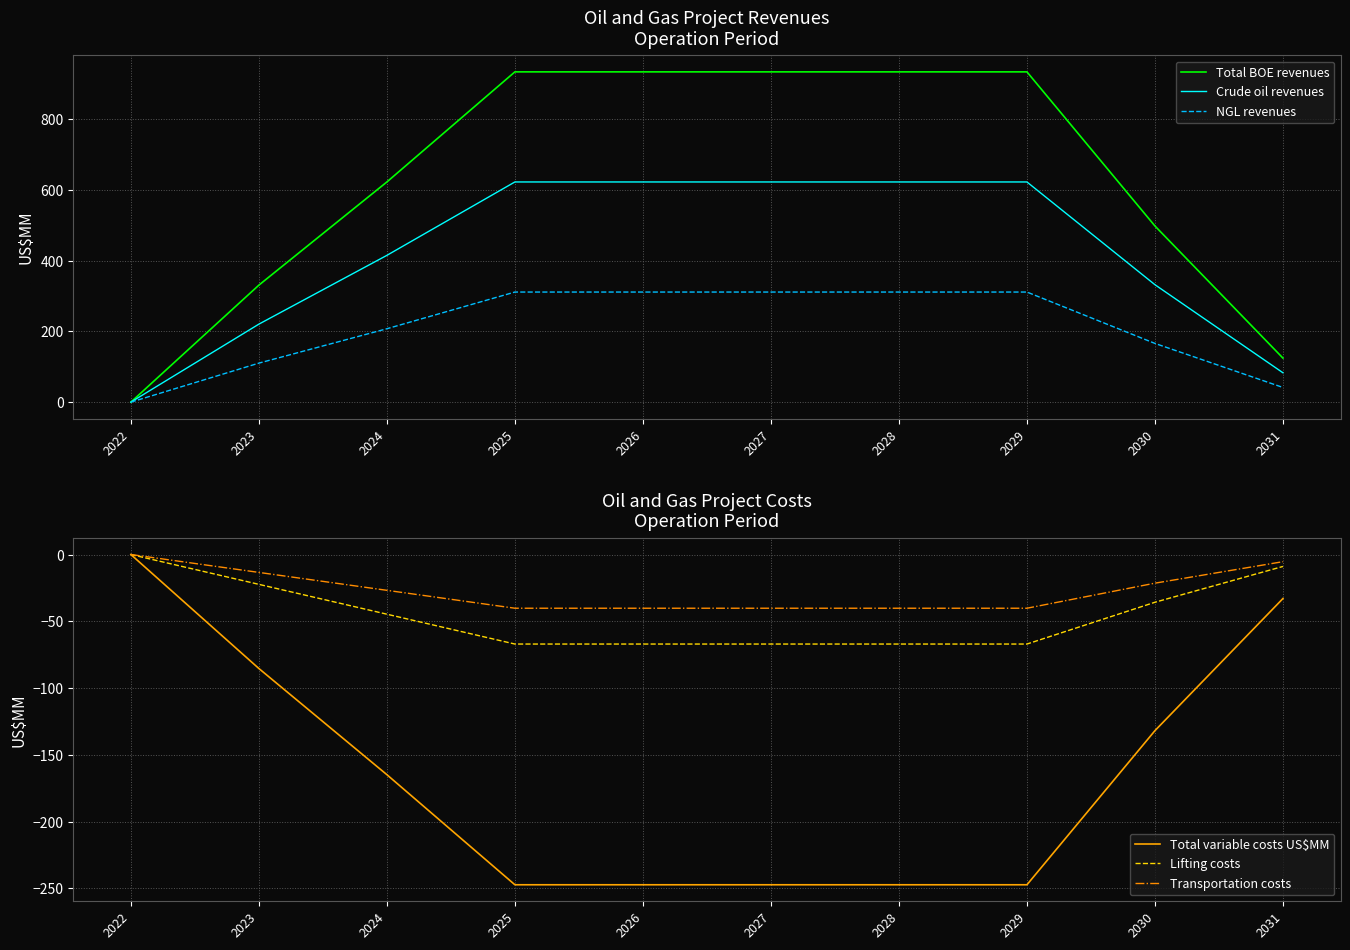

True or false: Total variable costs US$MM has more than 1 interior local peaks.

False